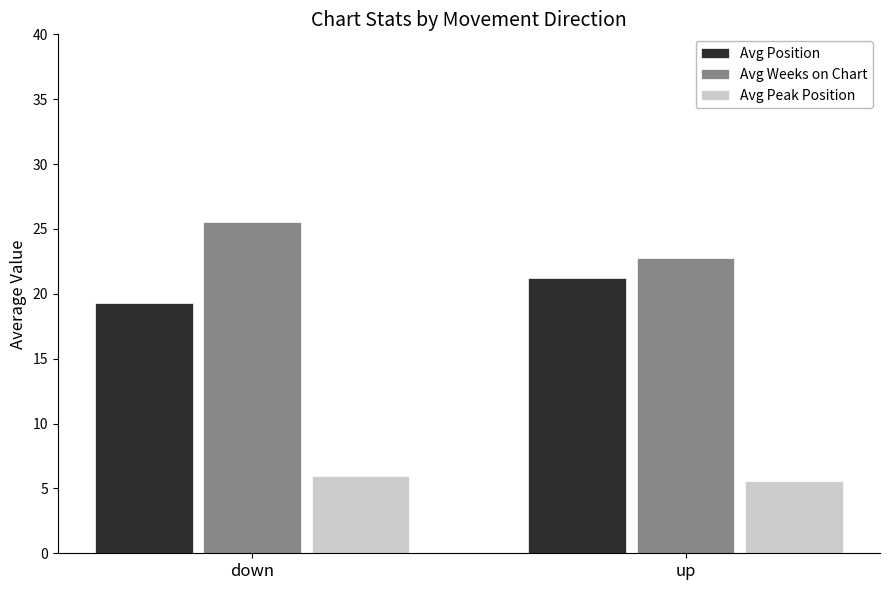

What are all the series names shown in the legend?

Avg Position, Avg Weeks on Chart, Avg Peak Position